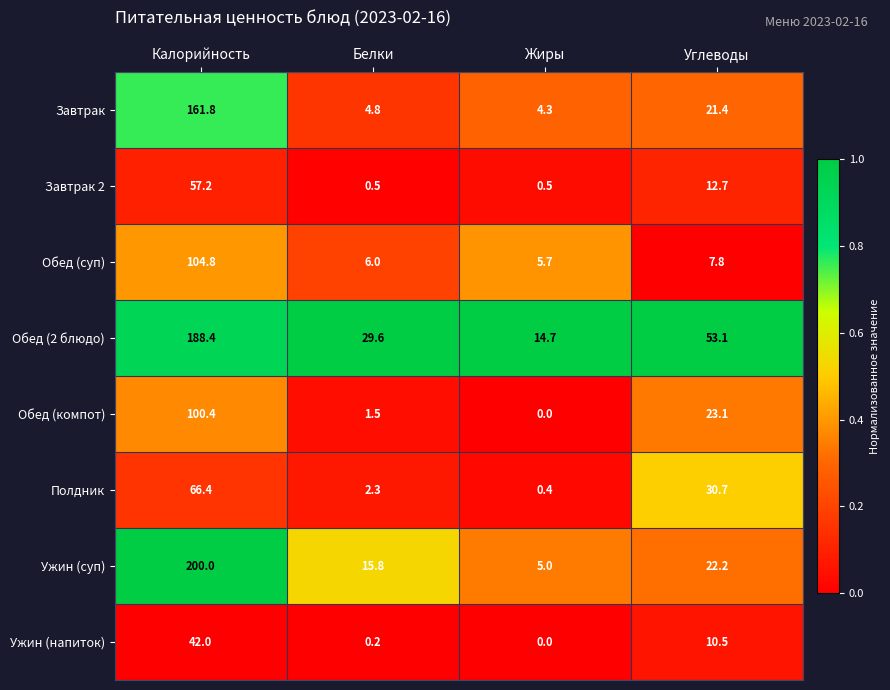

What is the total value across all series at Белки?

60.7